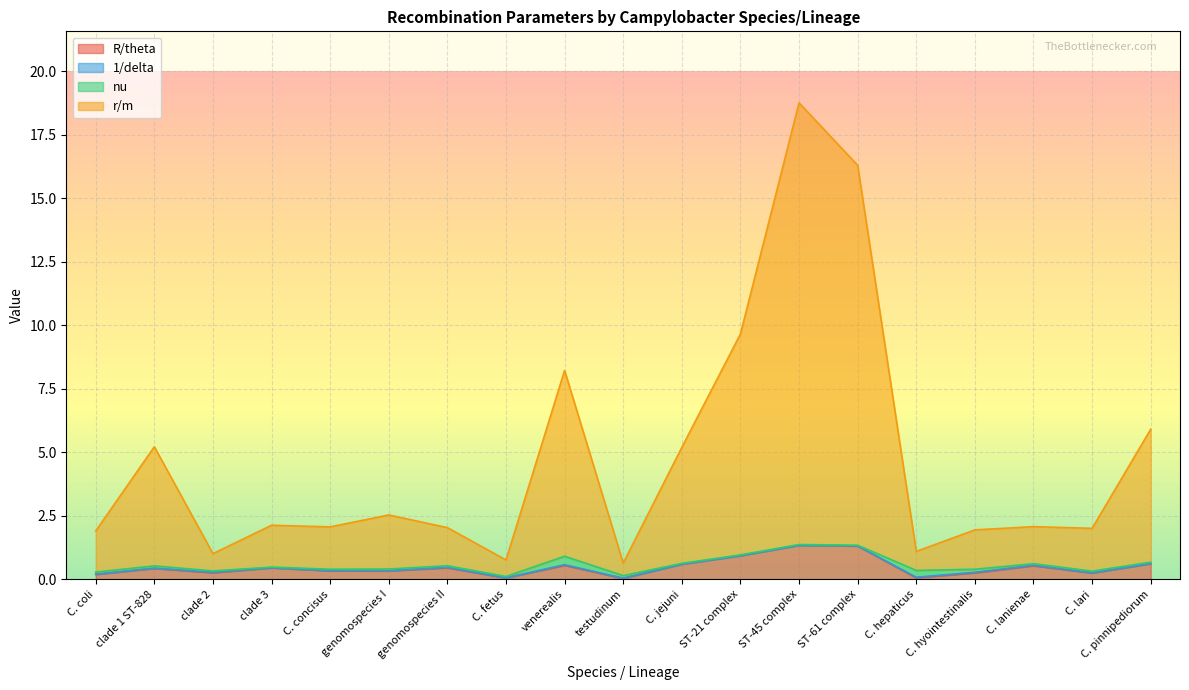

How many interior local peaks does the r/m series have?

6